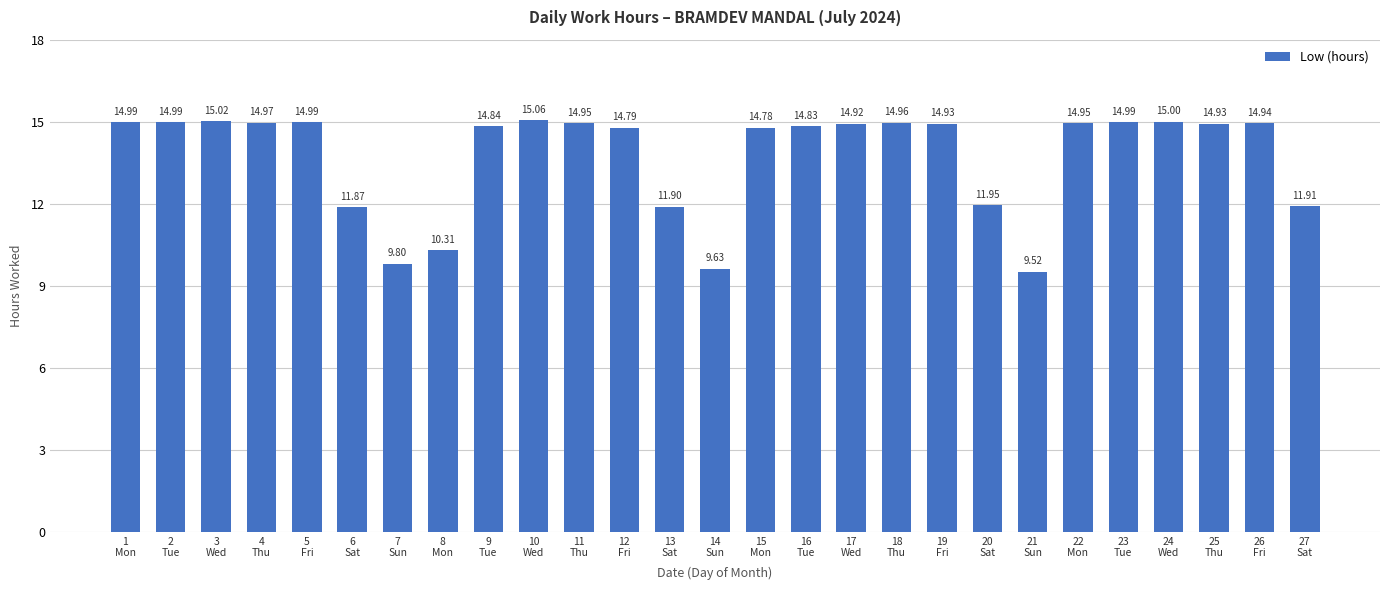

How many categories are shown in the chart?

27